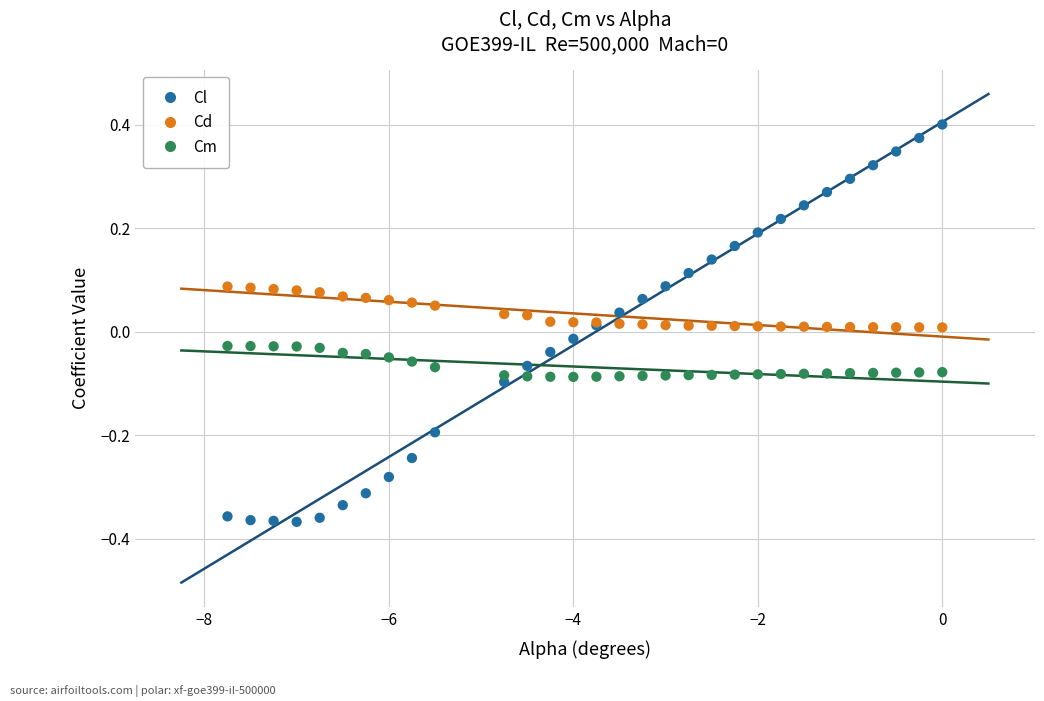

What are all the series names shown in the legend?

Cl, Cd, Cm